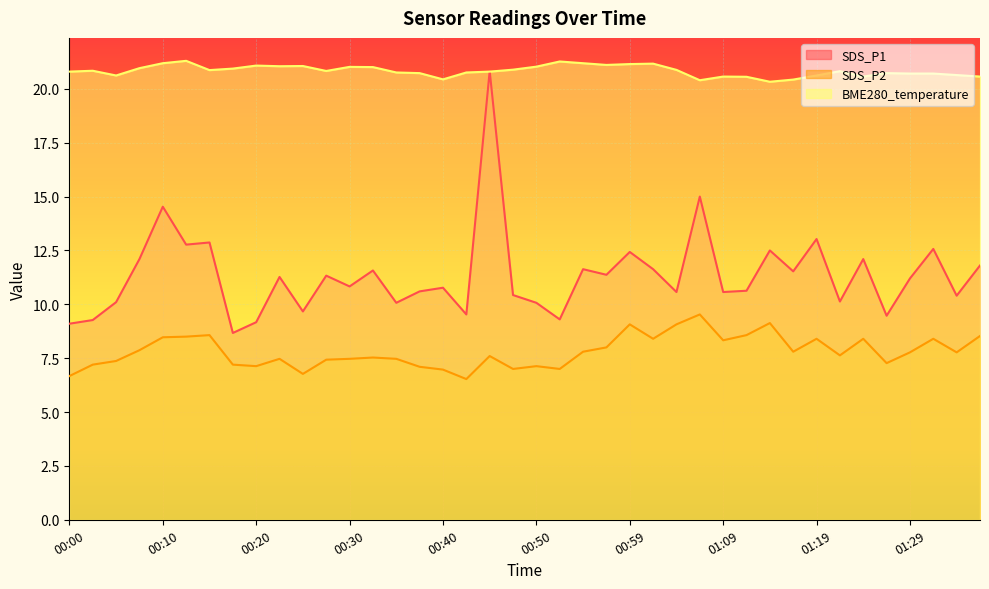

What is the minimum value for SDS_P2?

6.5